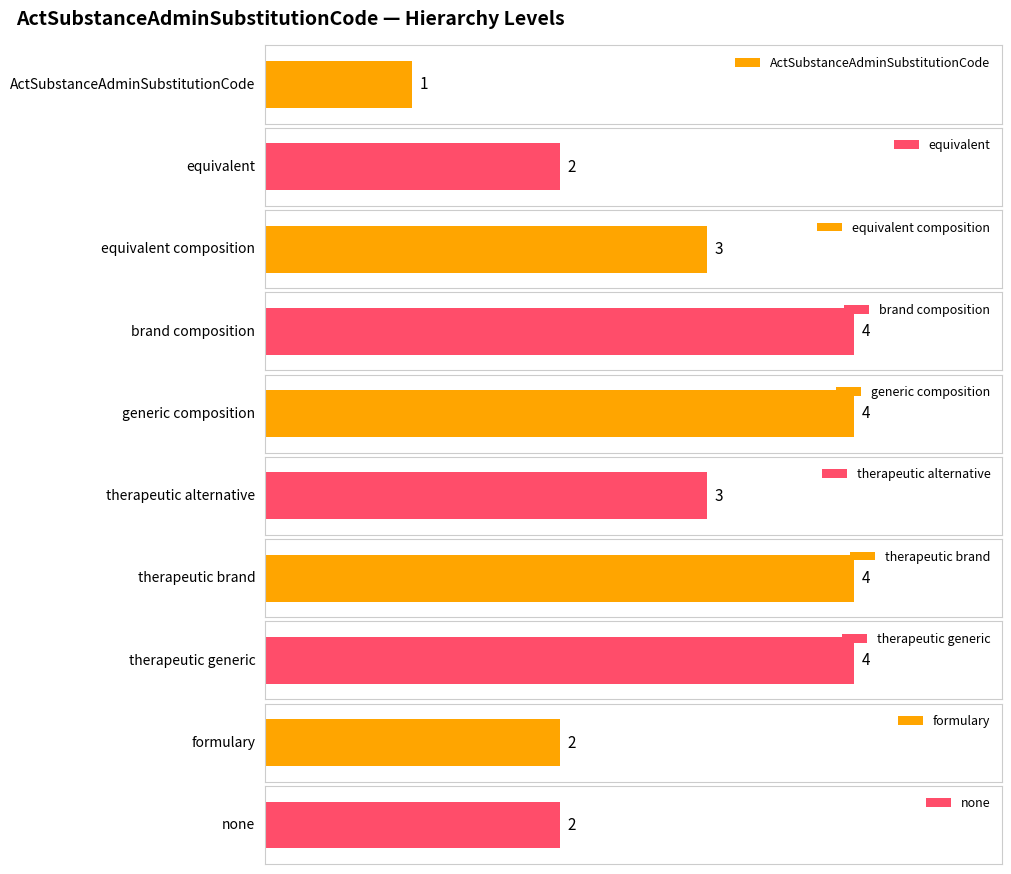

True or false: the data shows 3 at formulary.

False